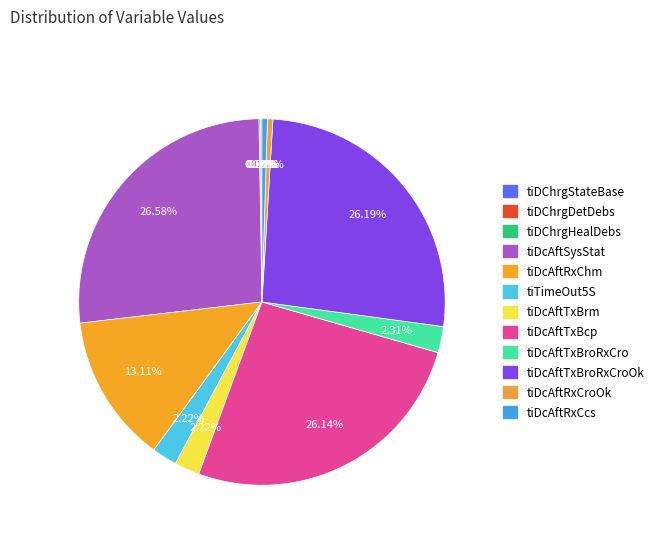

How many slices are in this pie chart?

12